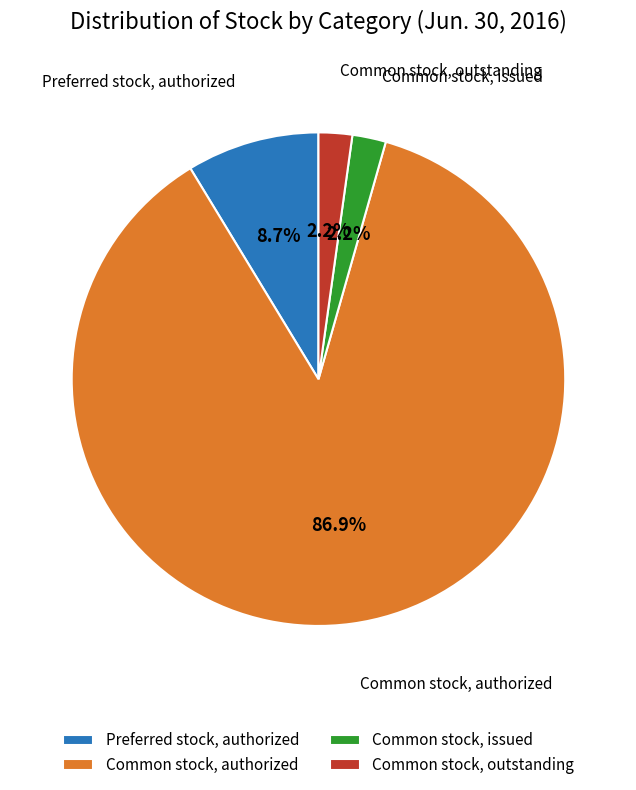

Which slice represents more than half of the pie?

Common stock, authorized